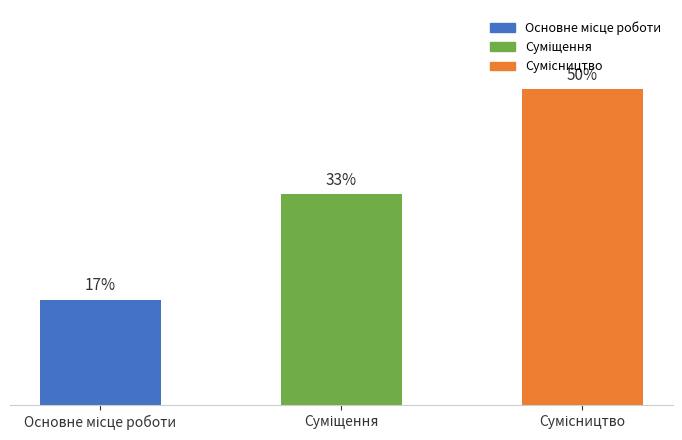

Reading right to left, list all the values displayed in this chart.

Сумісництво=3	Суміщення=2	Основне місце роботи=1